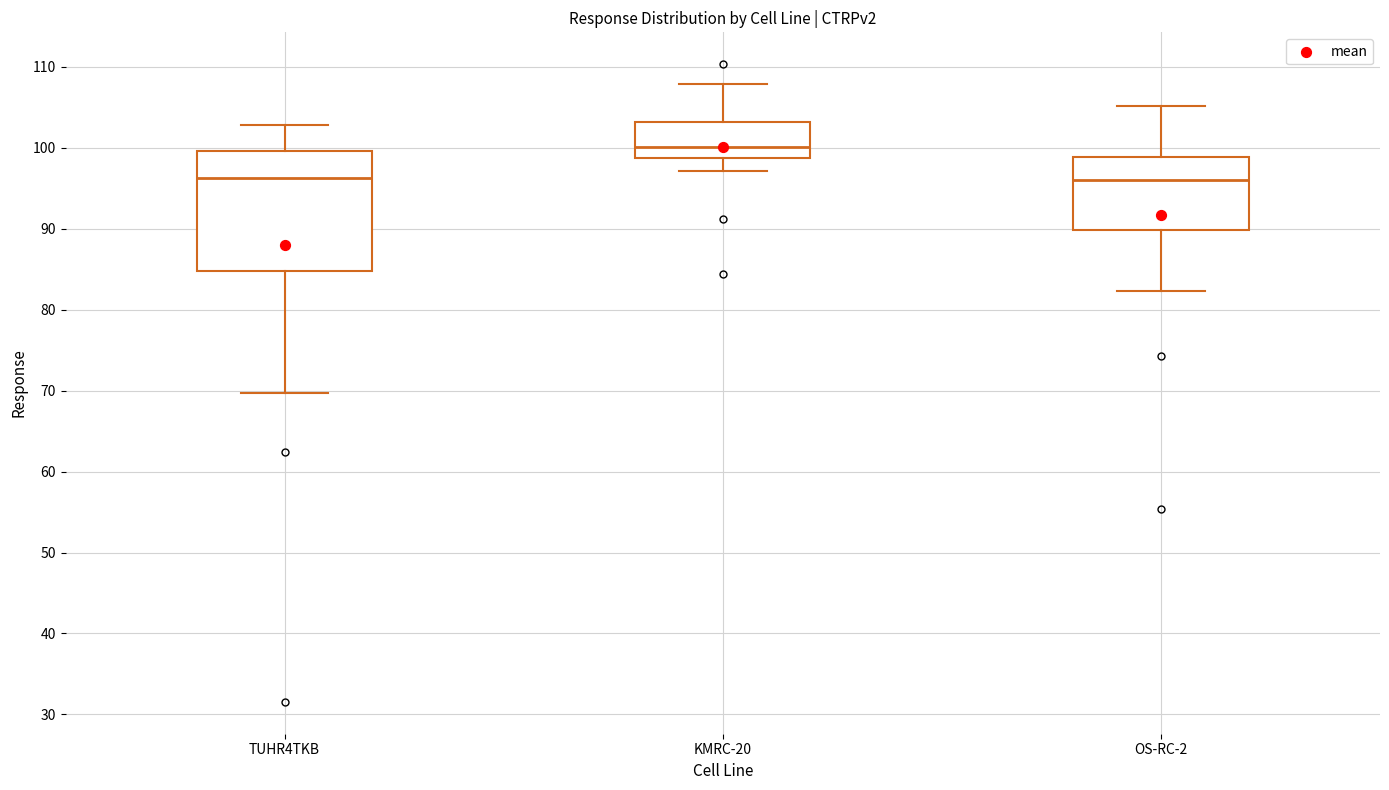

Reading left to right, read every box against the y-axis: the position of its median line, the range the box covers, and the ends of its whiskers. The values are not printed on the chart, so give them approximately, as read against the axis.

TUHR4TKB: median 96, box 85 to 100, whiskers 70 to 103
KMRC-20: median 100, box 99 to 103, whiskers 97 to 108
OS-RC-2: median 96, box 90 to 99, whiskers 82 to 105